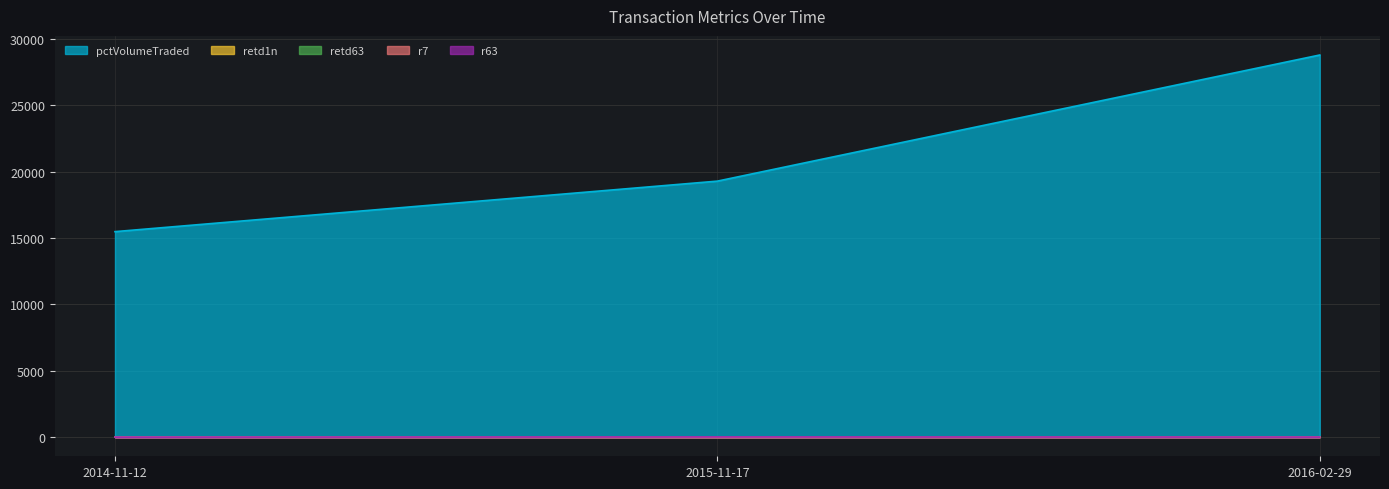

Count the r63 values in the range 3 to 17.

3